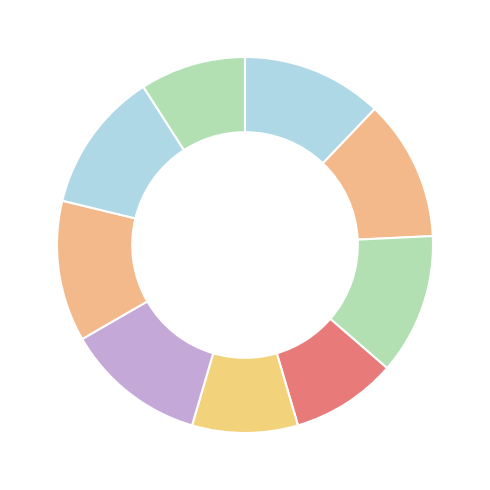

Count the number of slices in the pie.

9